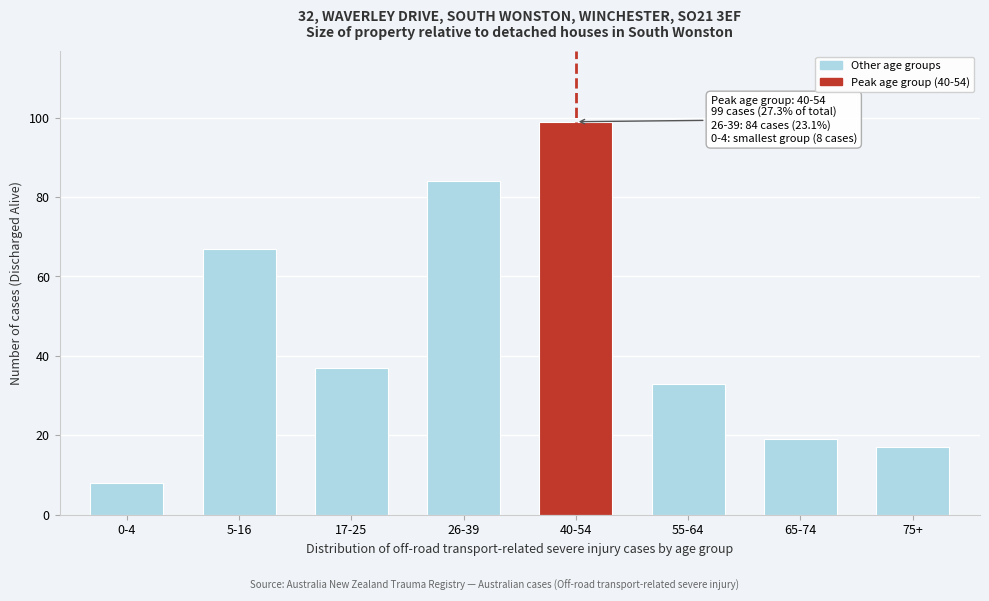

Reading left to right, transcribe all the data shown in this chart.

8	67	37	84	99	33	19	17